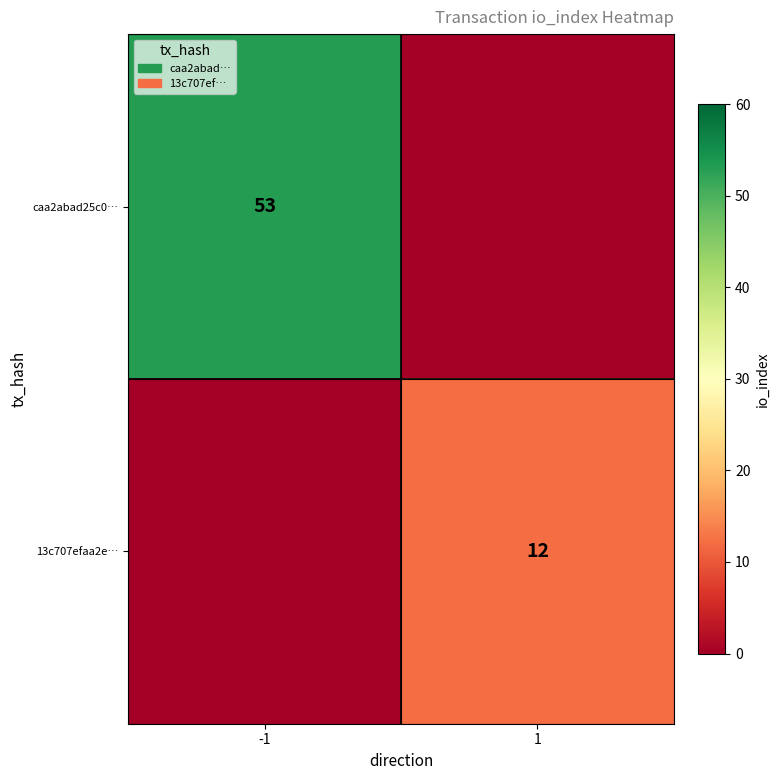

True or false: caa2abad25c0… has a value of 53 at -1.

True